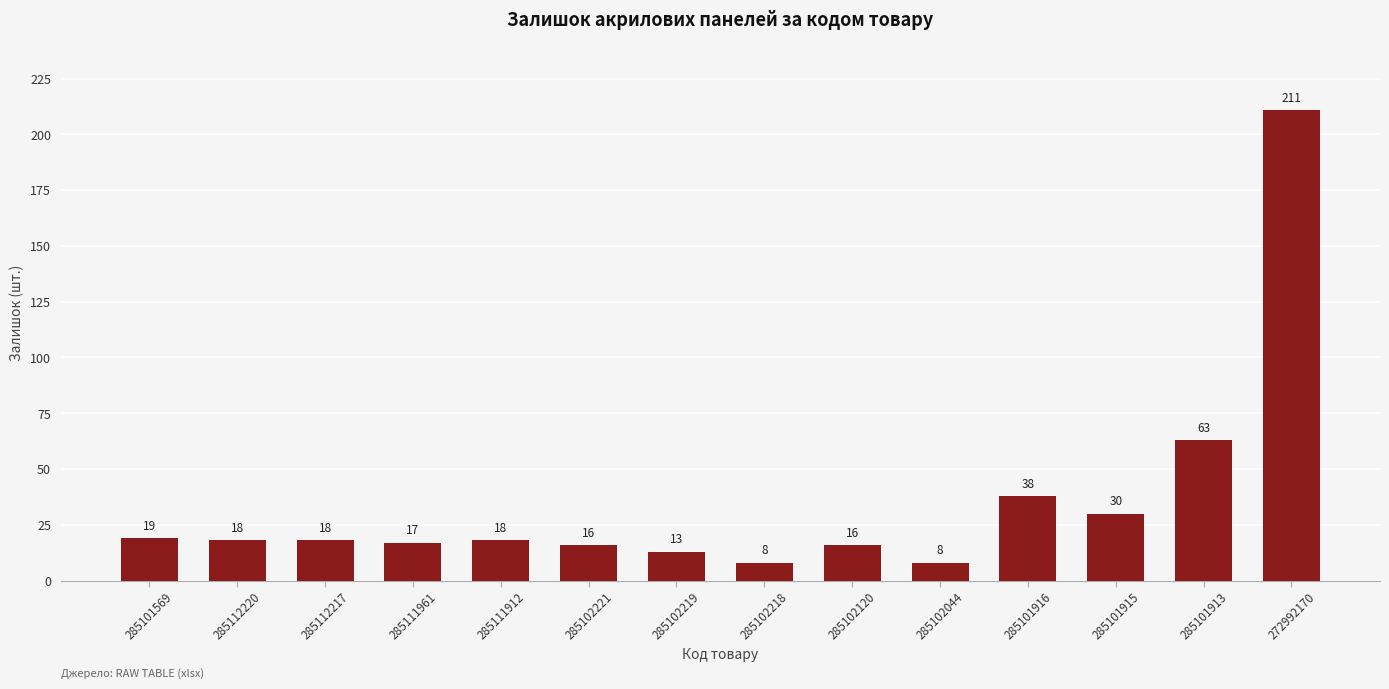

How many data points does each series have?

14